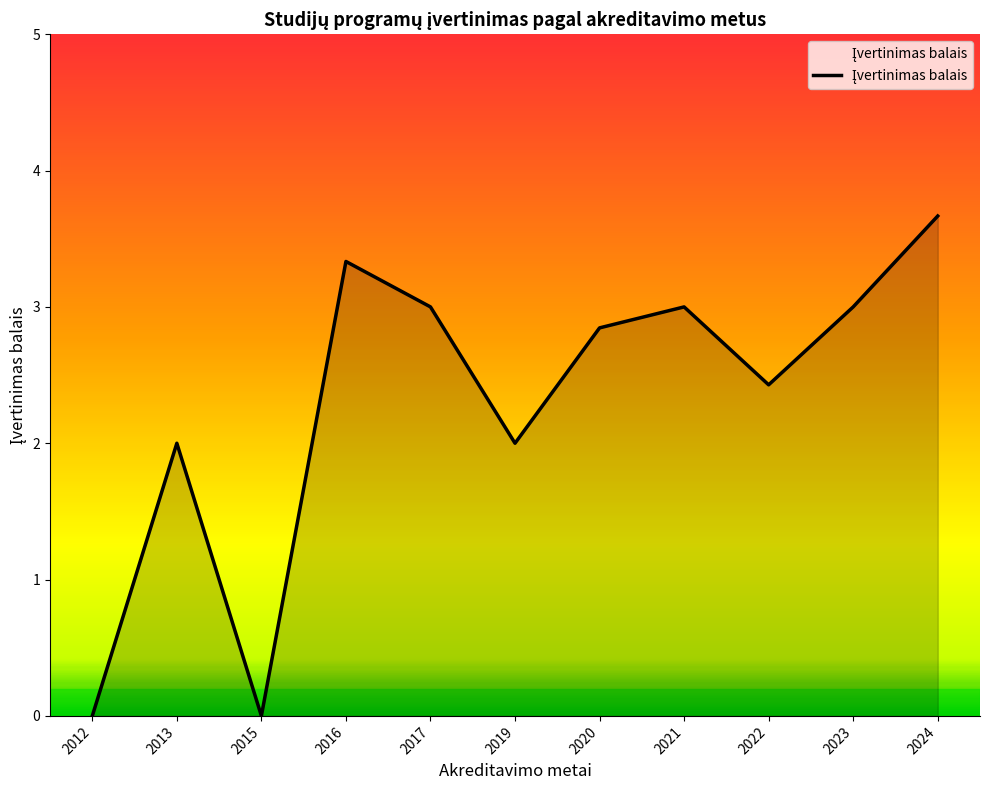

Is it true that the value at 2022 is 3.2?

False